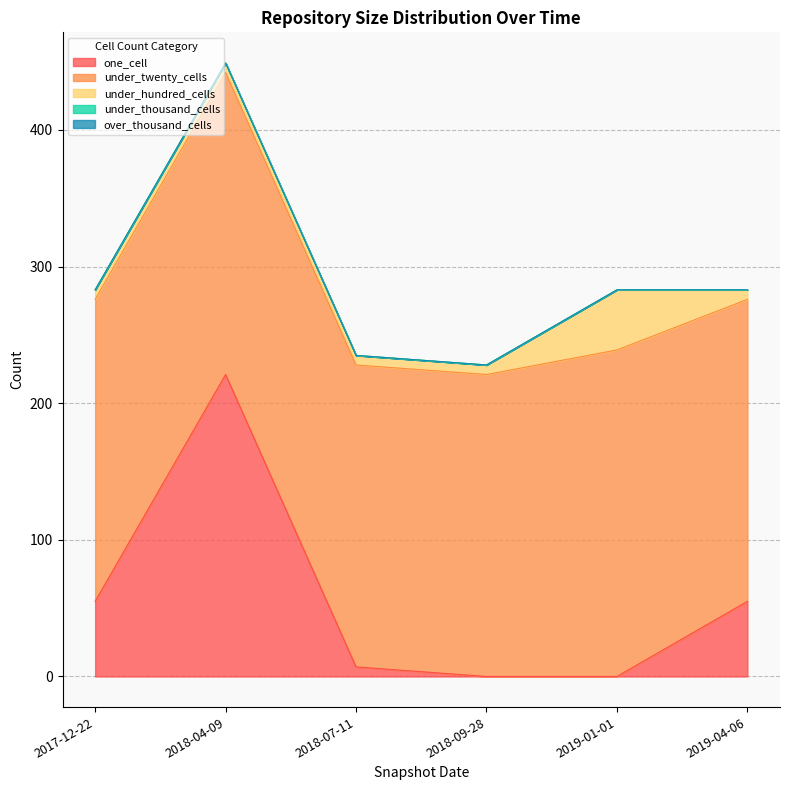

True or false: under_hundred_cells and under_twenty_cells intersect in this chart.

False